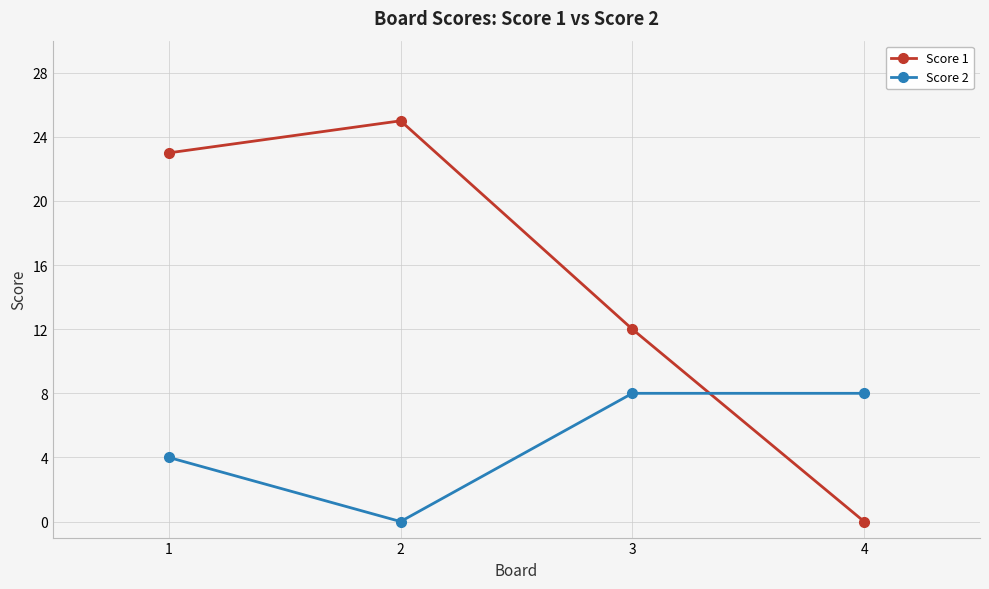

At 4, list the series in order from largest to smallest.

Score 2, Score 1